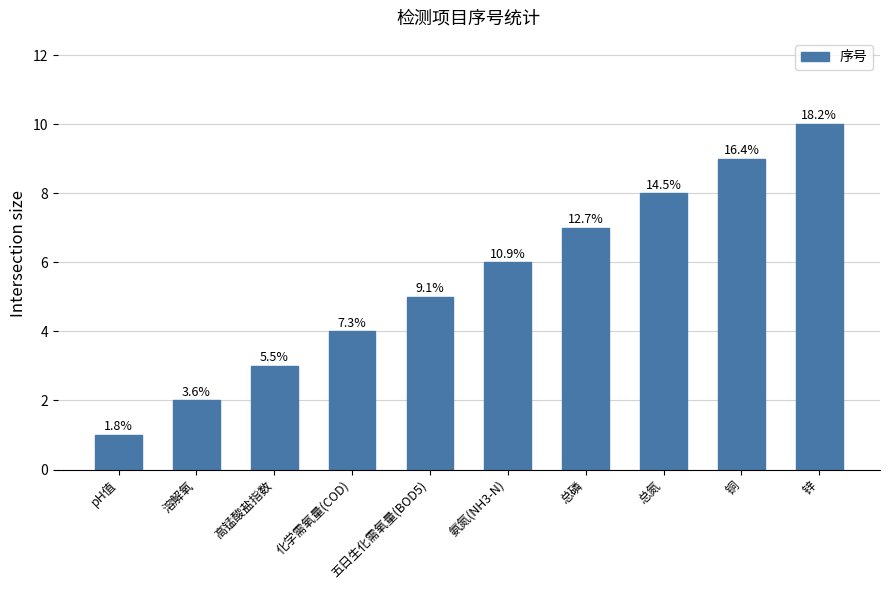

Which label corresponds to the smallest value in the chart?

pH值